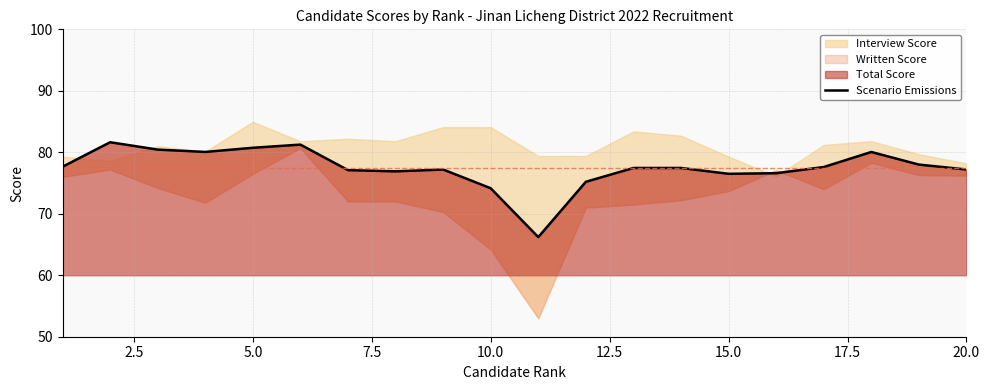

What is the value of the 14th point from the left?

77.5